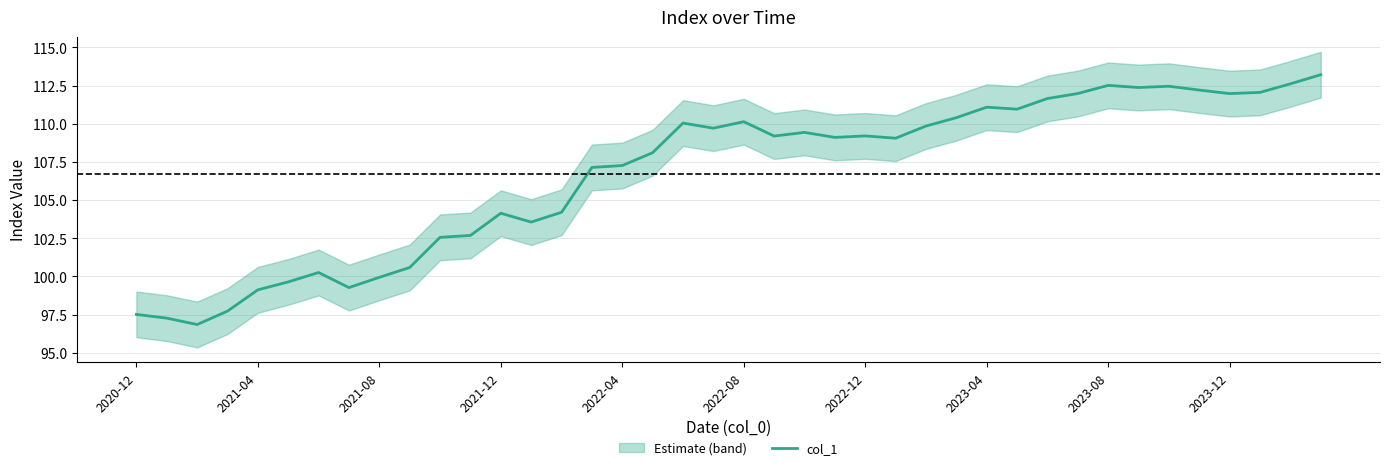

What is the greatest value displayed?

113.2